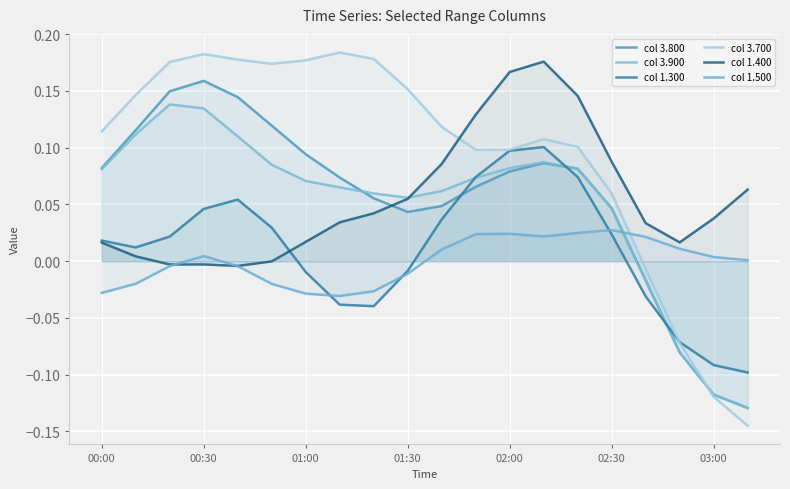

How many intersections are there between col 1.400 and col 1.300?

1